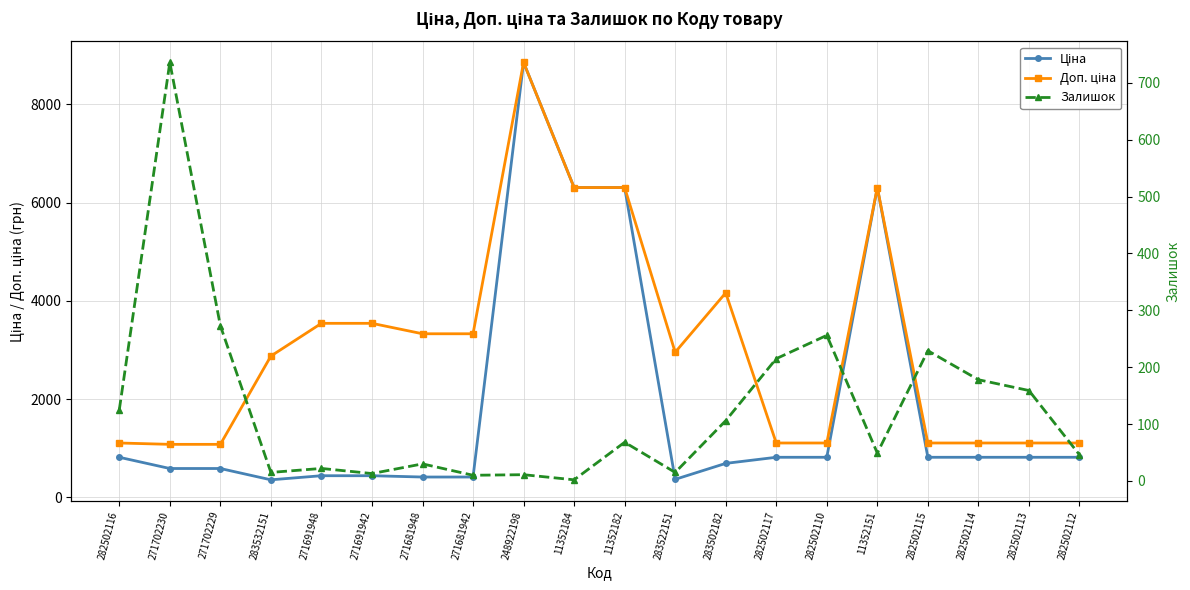

What position from the left is 271681948?

7